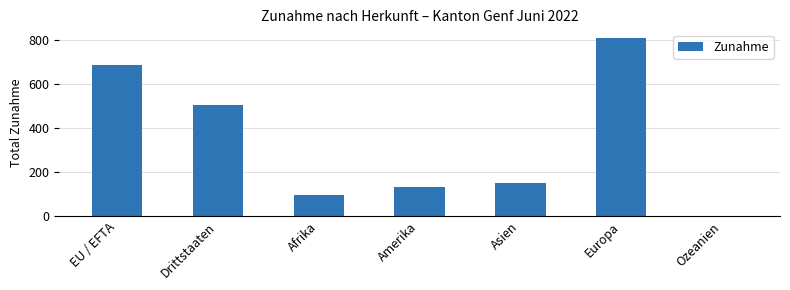

What is the label of the 7th bar from the left?

Ozeanien